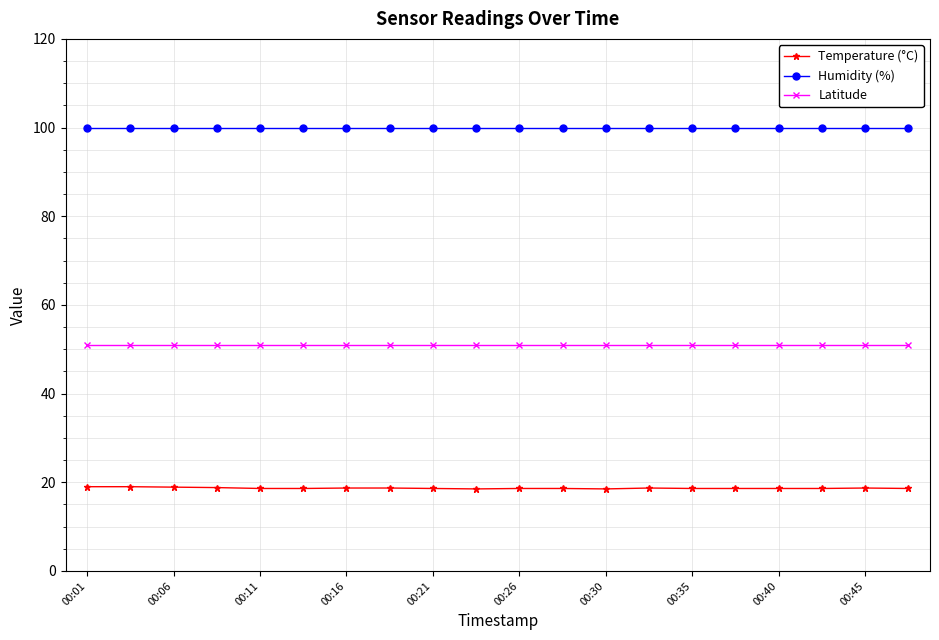

What is the greatest value displayed?

99.9